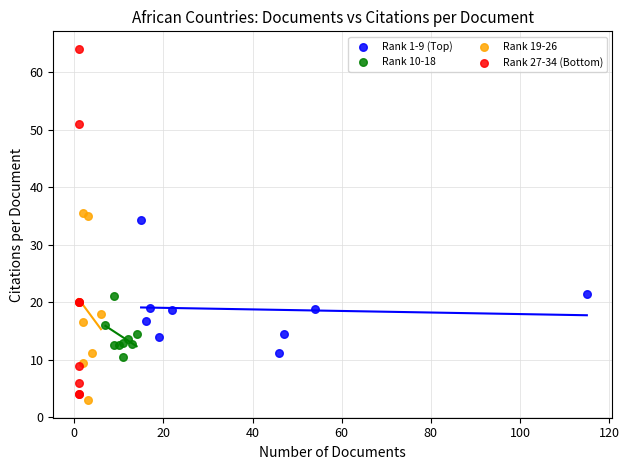

Which series has the widest spread of Y values?

Rank 27-34 (Bottom)